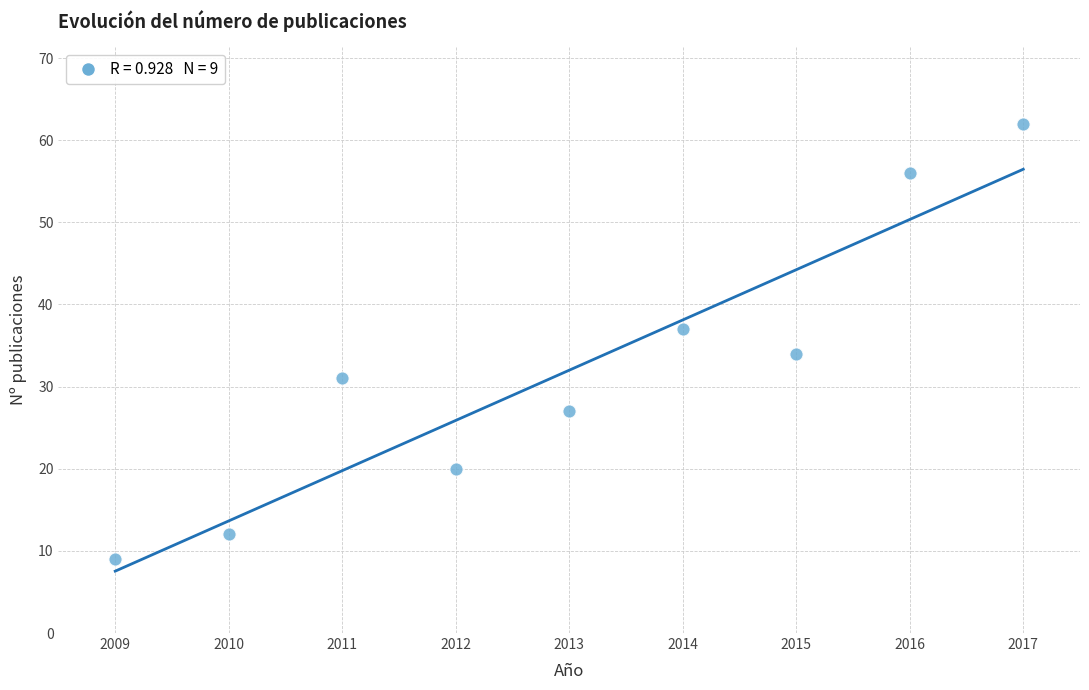

What Y value in the scatter plot is closest to 35?

34